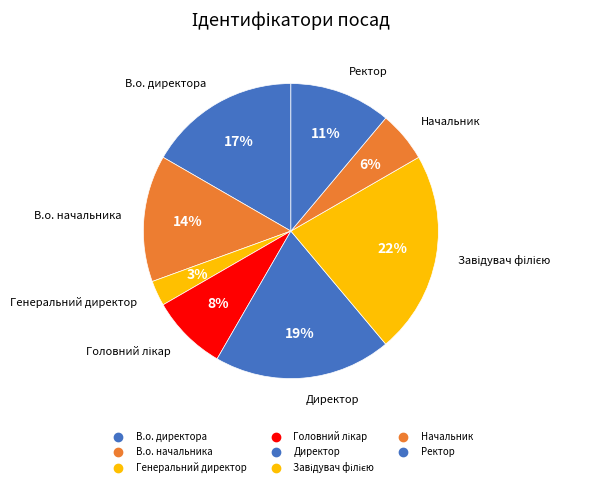

How many slices are in this pie chart?

8